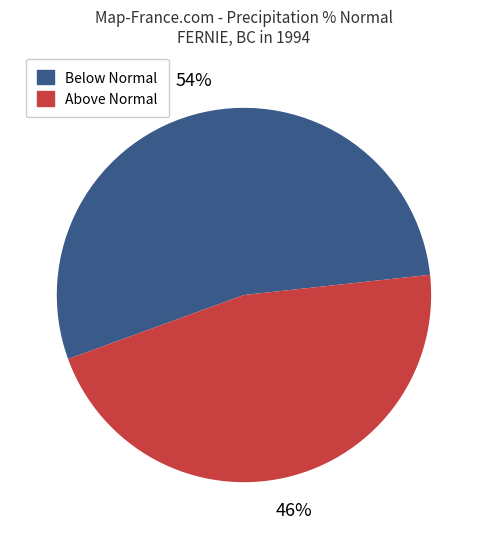

Which has a higher value, Below Normal or Above Normal?

Below Normal